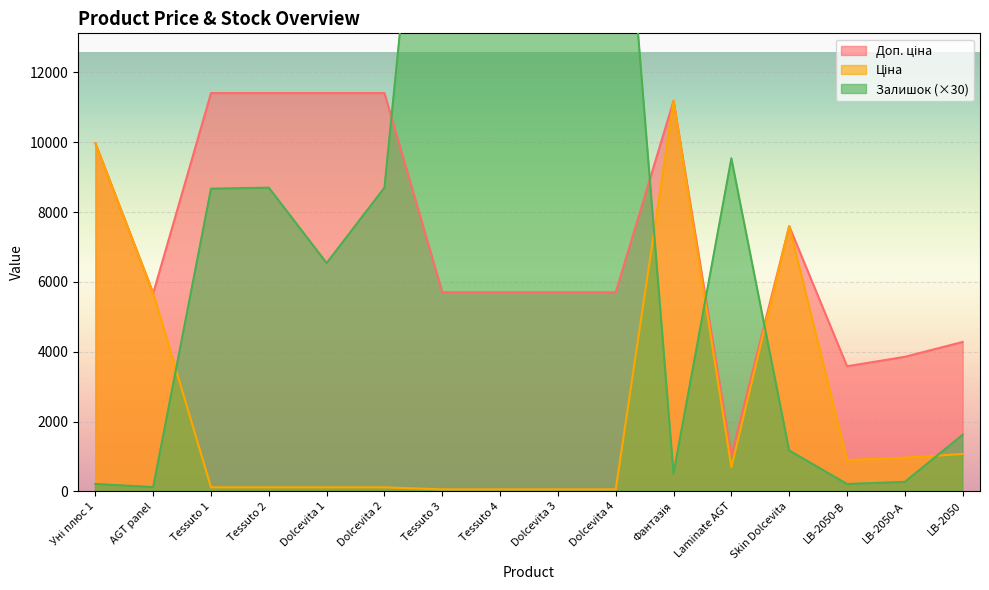

Reading left to right, what are all the values shown in this chart?

Ціна: 9975.0	5673.8	114.1	114.1	114.1	114.1	57.0	57.0	57.0	57.0	11188.2	693.7	7596.5	895.9	963.5	1069.8
Доп. ціна: 9975.0	5673.8	11410.0	11410.0	11410.0	11410.0	5705.0	5705.0	5705.0	5705.0	11188.2	1024.6	7596.5	3583.6	3854.0	4279.1
Залишок: 210.0	120.0	8670.0	8700.0	6540.0	8700.0	25350.0	20490.0	18030.0	21060.0	510.0	9540.0	1170.0	210.0	270.0	1620.0